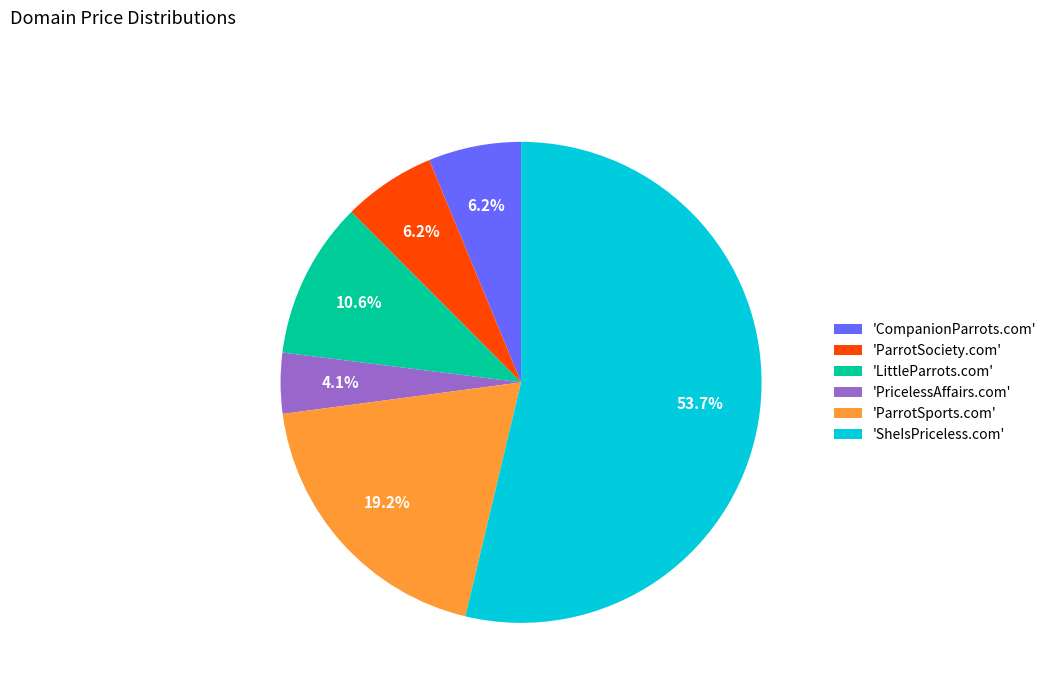

Which slice represents more than half of the pie?

'SheIsPriceless.com'